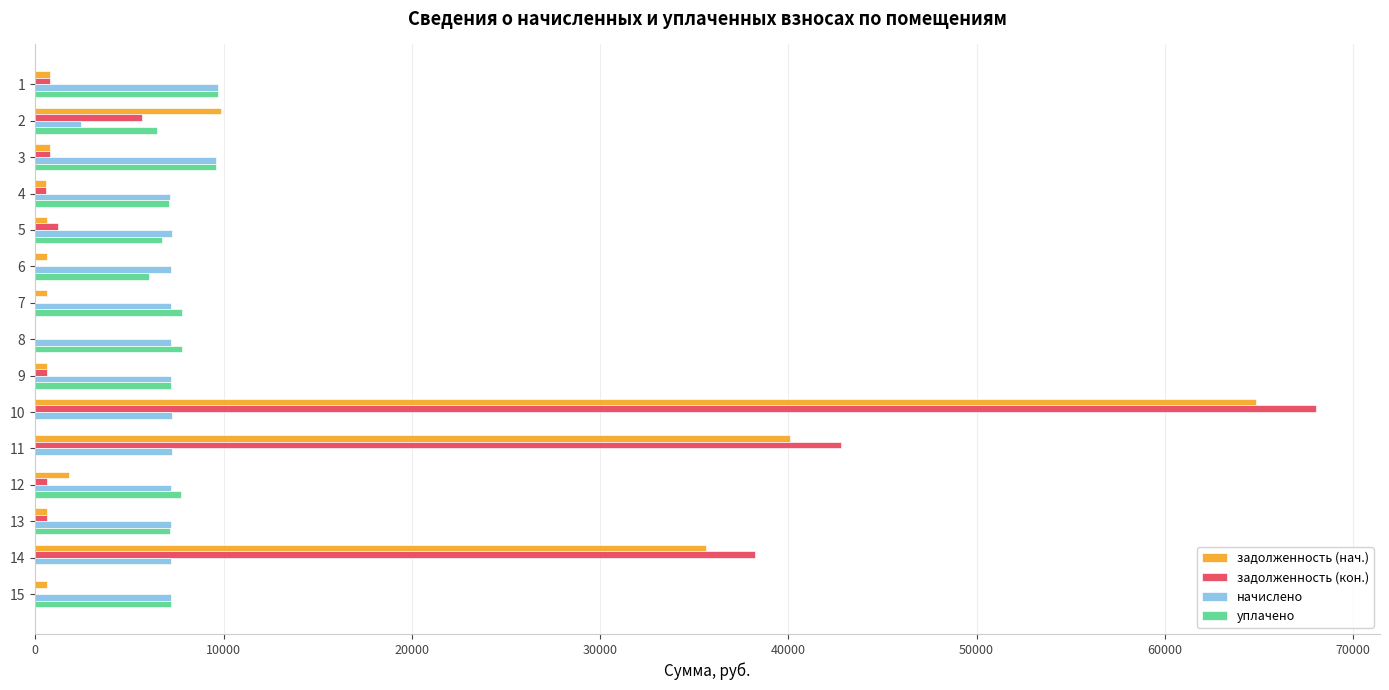

What is the sum of all начислено values?

108415.1